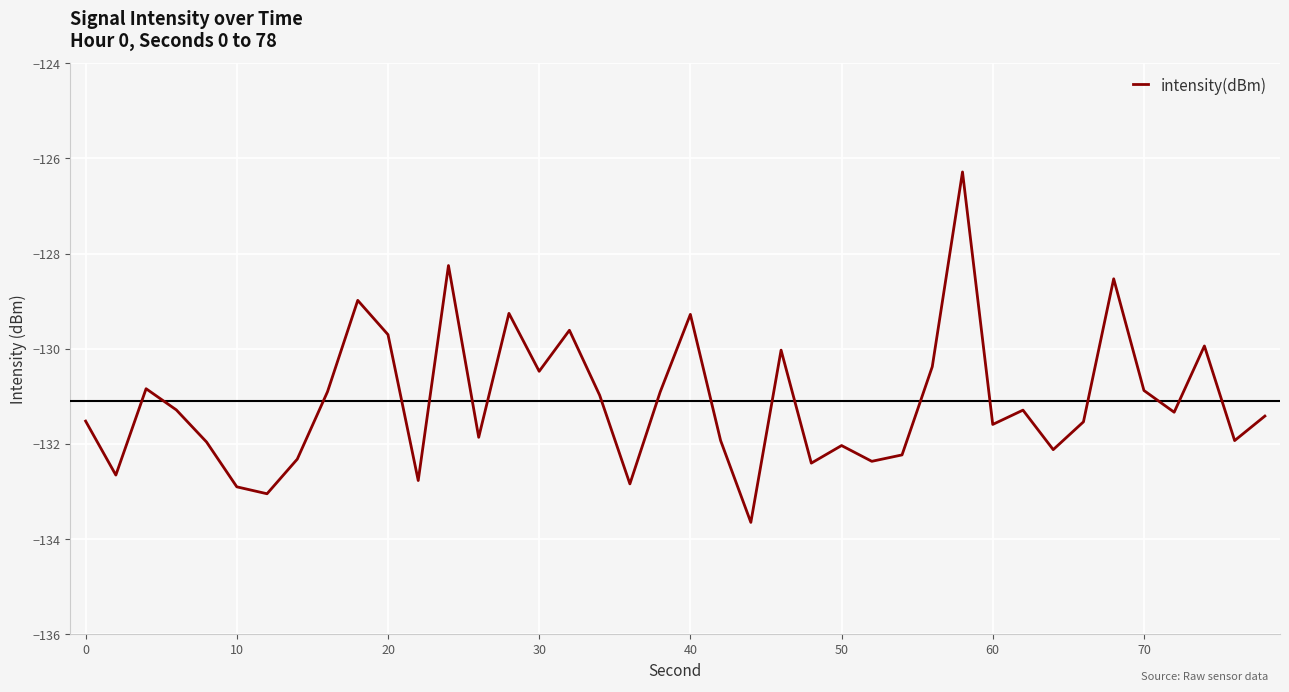

What is the difference between the maximum and minimum values?

7.4